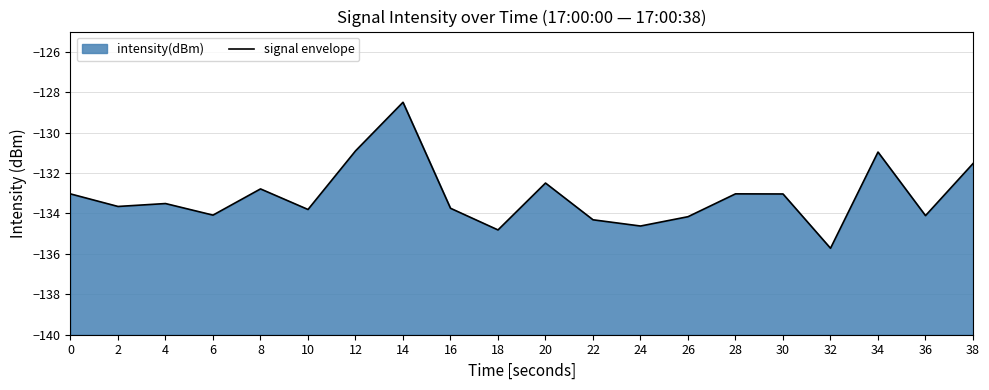

At which category does the data reach its first local valley?

2